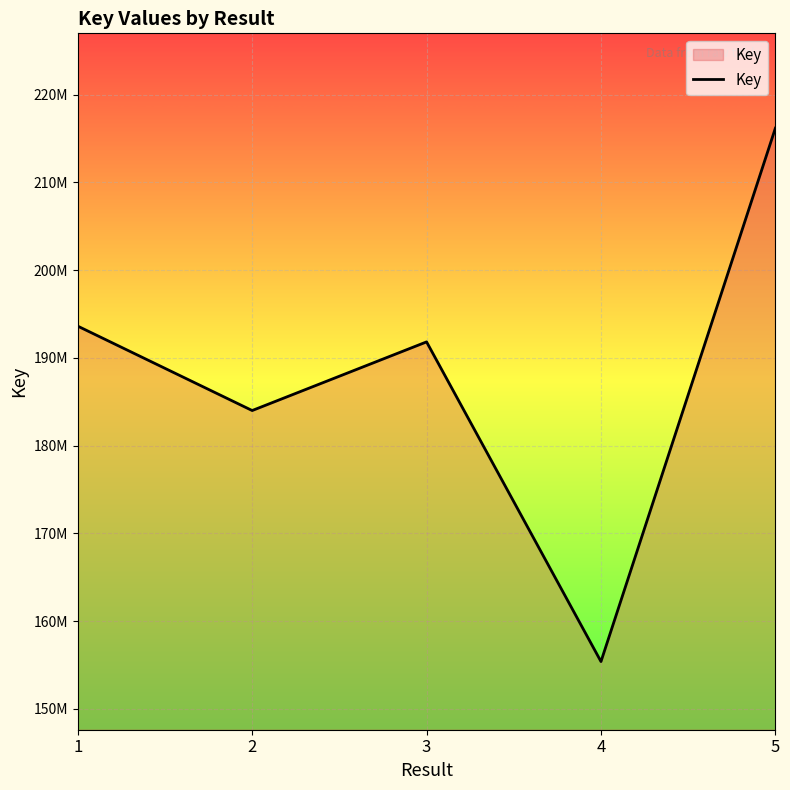

List the labels in order of value, smallest first.

4, 2, 3, 1, 5